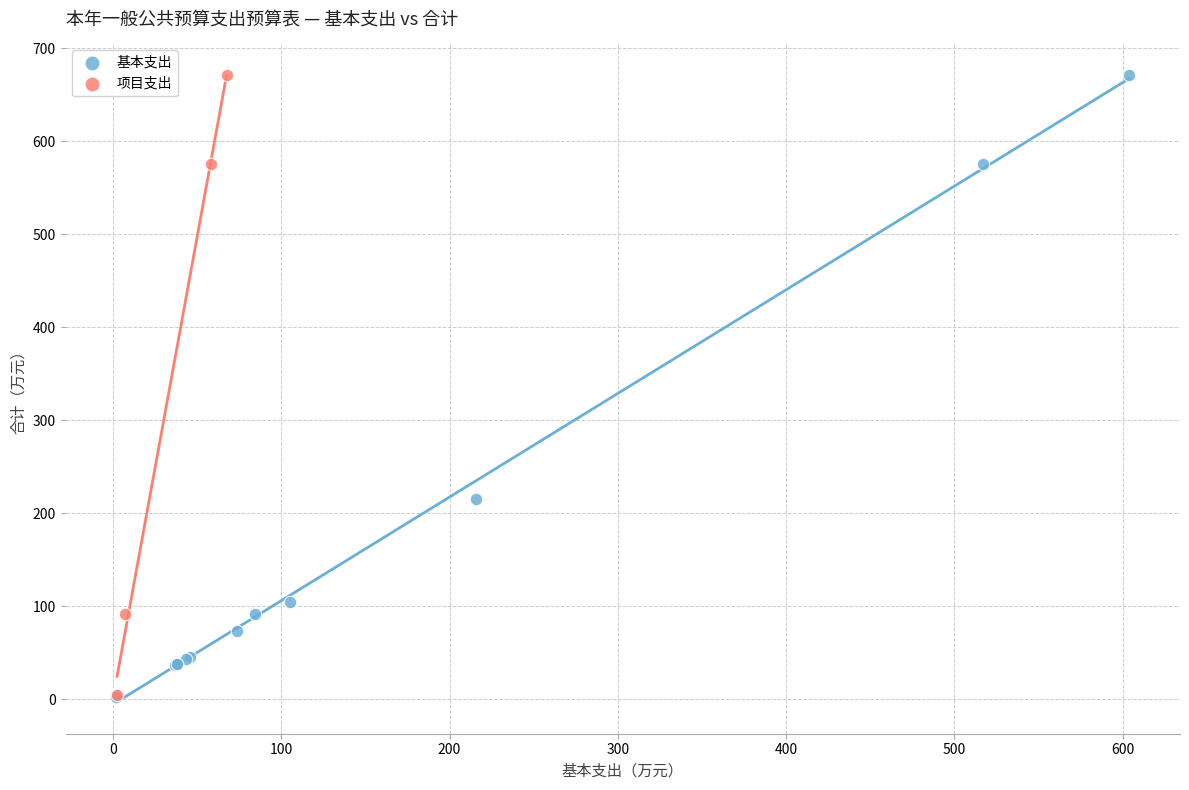

Which series has the largest Y range (max minus min)?

基本支出